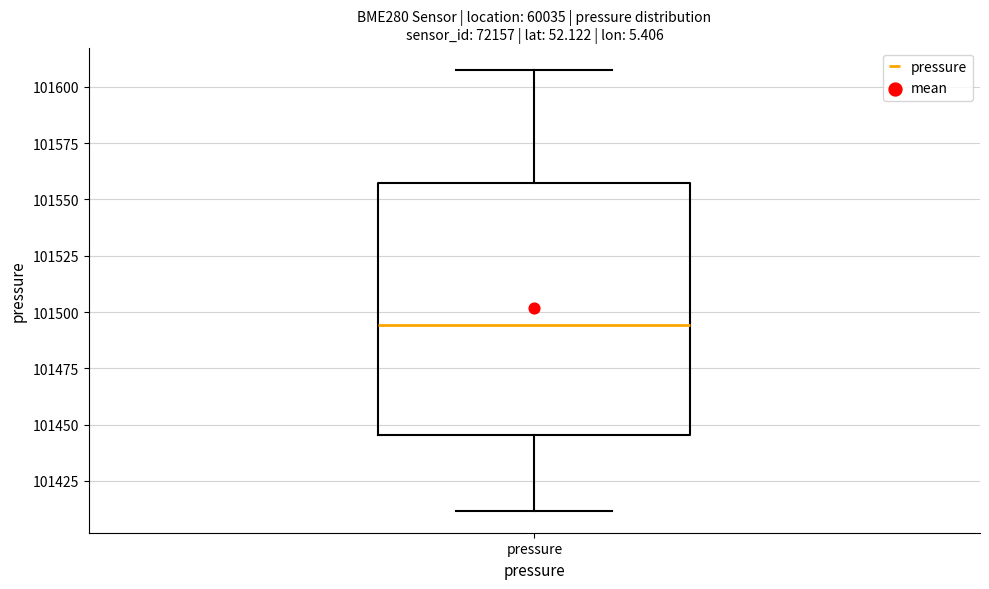

Read this box plot against the y-axis: the position of the median line, the range covered by the box, and the ends of both whiskers. The values are not printed on the chart, so give them approximately, as read against the axis.

median 101495, box 101445 to 101555, whiskers 101410 to 101610